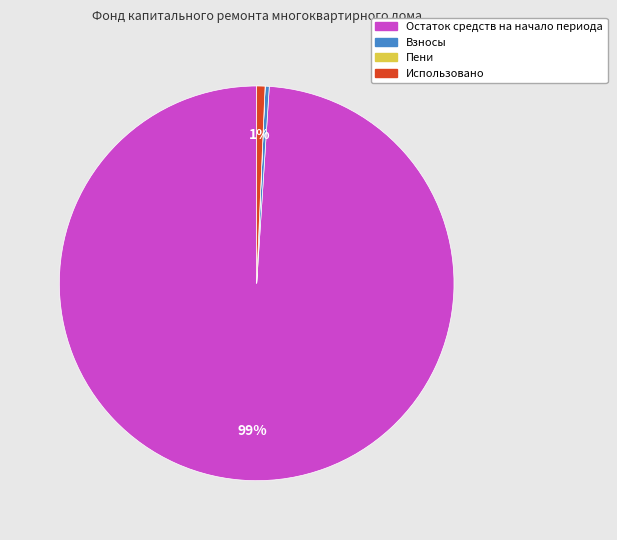

To the nearest percent, what is the difference between the largest and smallest slice percentages?

99%